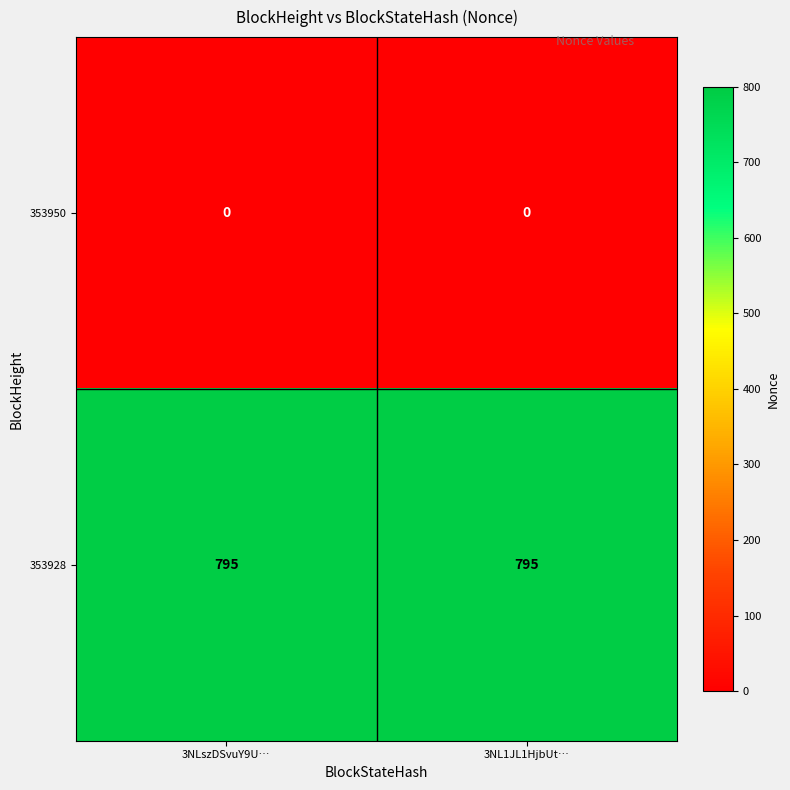

What is the total value across all series at 3NLszDSvuY9U…?

795